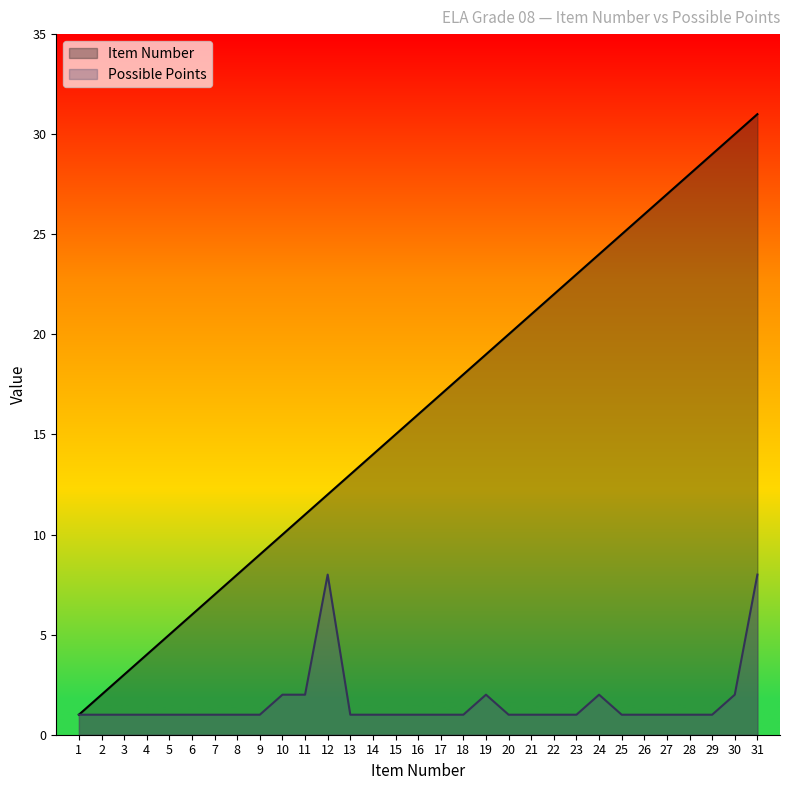

Is it true that Possible Points equals 1 at 16?

True